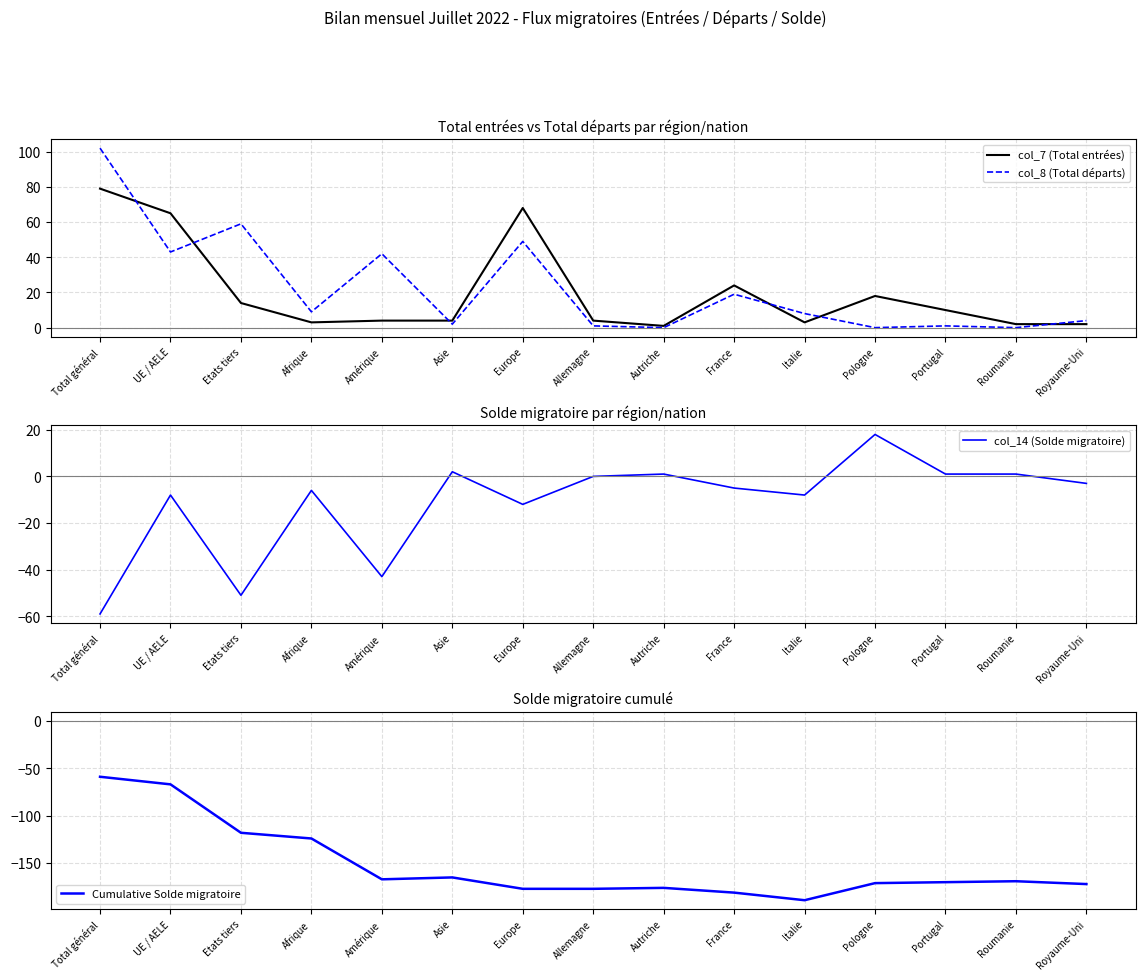

True or false: col_8 (Total départs) and col_7 (Total entrées) cross at least once.

True